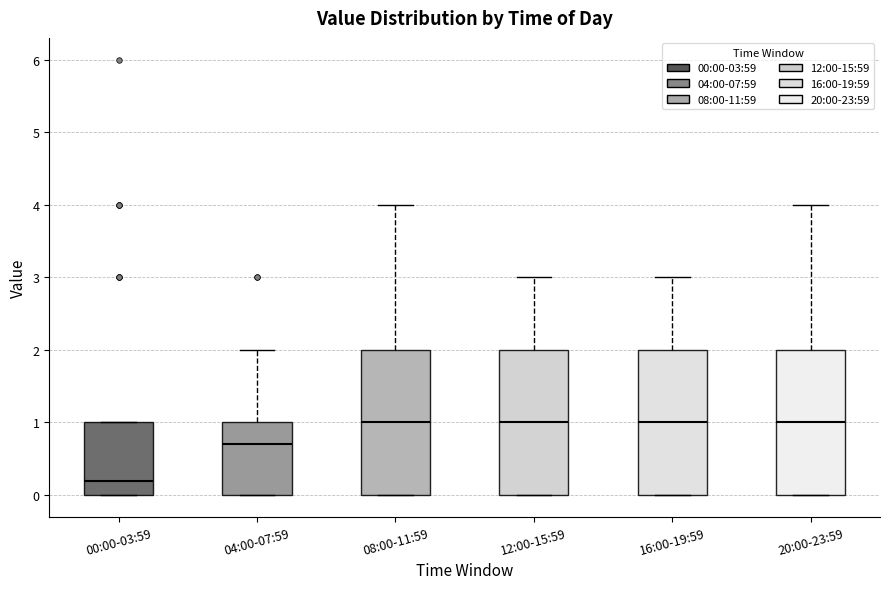

Reading left to right, transcribe this box plot: for each box, give where its median line is, the range the box spans, and where its two whiskers end, as read against the y-axis. The values are not printed on the chart, so give them approximately, as read against the axis.

00:00-03:59: median 0.2, box 0.0 to 1.0, whiskers 0.0 to 1.0
04:00-07:59: median 0.7, box 0.0 to 1.0, whiskers 0.0 to 2.0
08:00-11:59: median 1.0, box 0.0 to 2.0, whiskers 0.0 to 4.0
12:00-15:59: median 1.0, box 0.0 to 2.0, whiskers 0.0 to 3.0
16:00-19:59: median 1.0, box 0.0 to 2.0, whiskers 0.0 to 3.0
20:00-23:59: median 1.0, box 0.0 to 2.0, whiskers 0.0 to 4.0